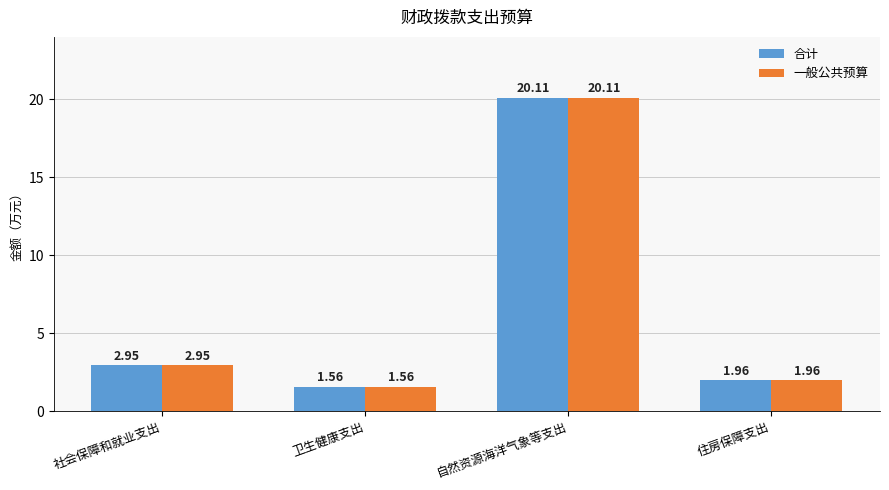

How many bars are there in total?

8